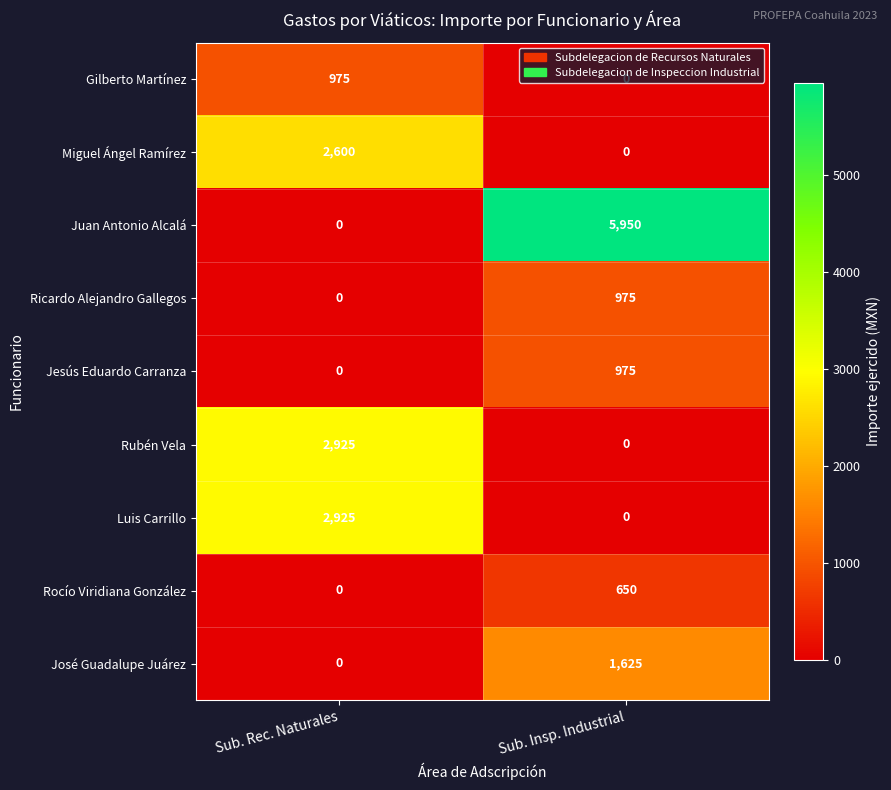

What is the difference between the highest and lowest values at Sub. Insp. Industrial?

5950